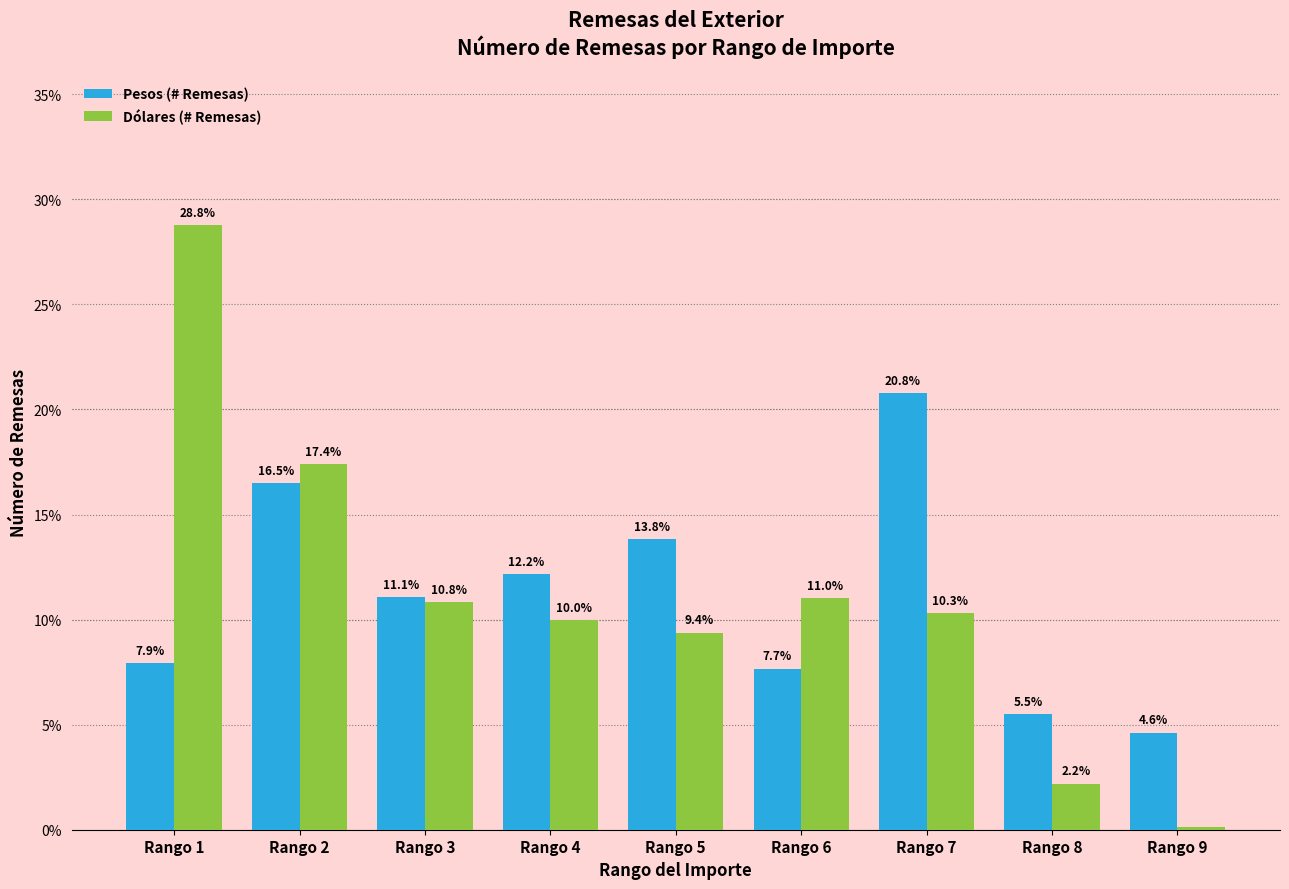

Between Rango 1 and Rango 6, which series saw the biggest shift?

Dólares (# Remesas)